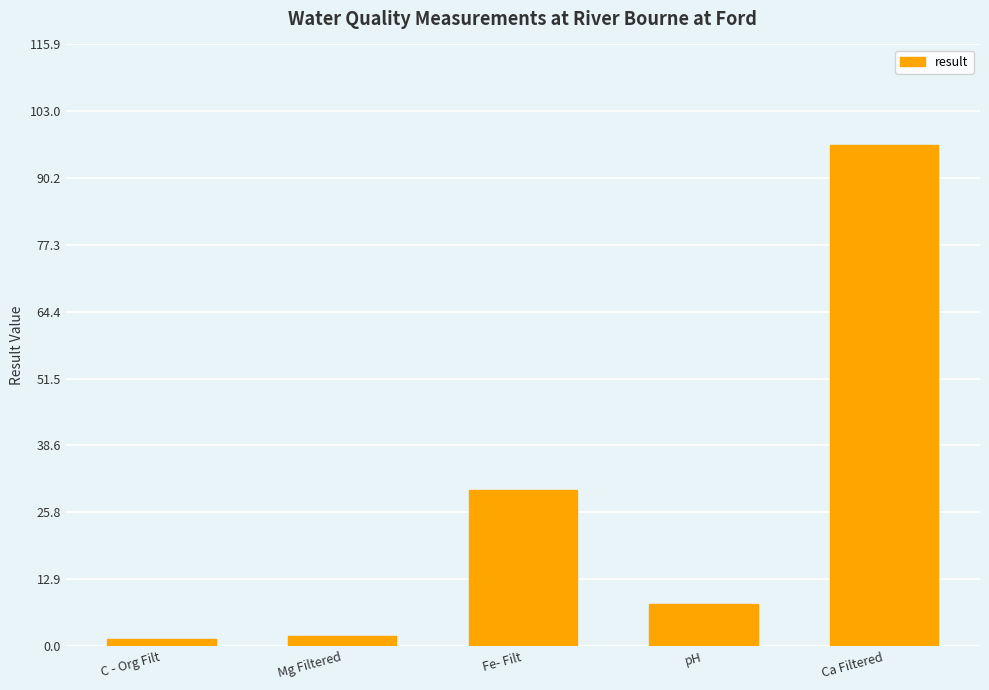

What is the ratio of the value at Fe- Filt to the value at Ca Filtered?

0.3